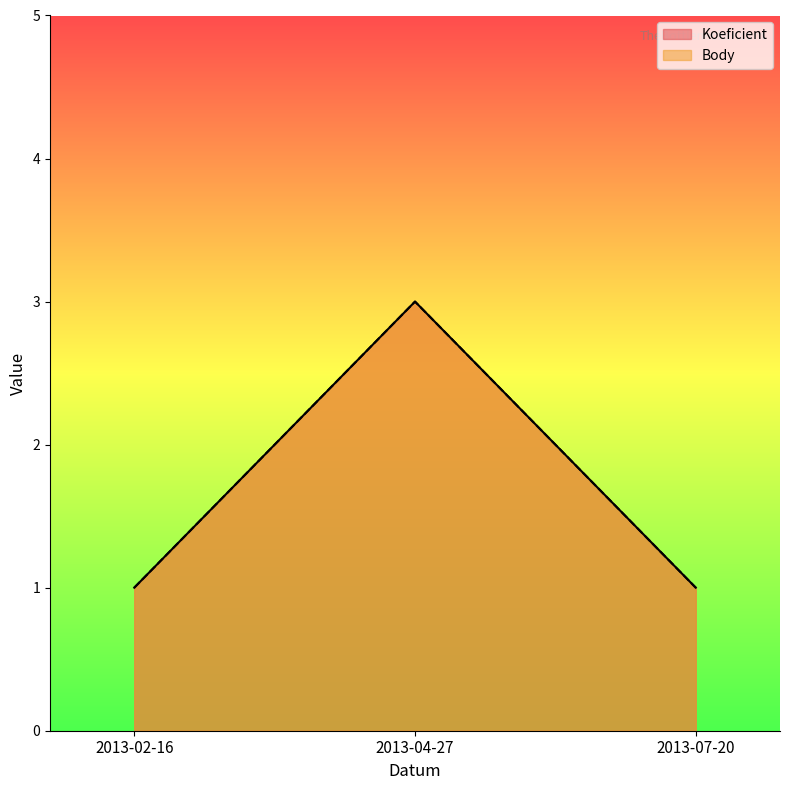

Count the number of categories in the chart.

3